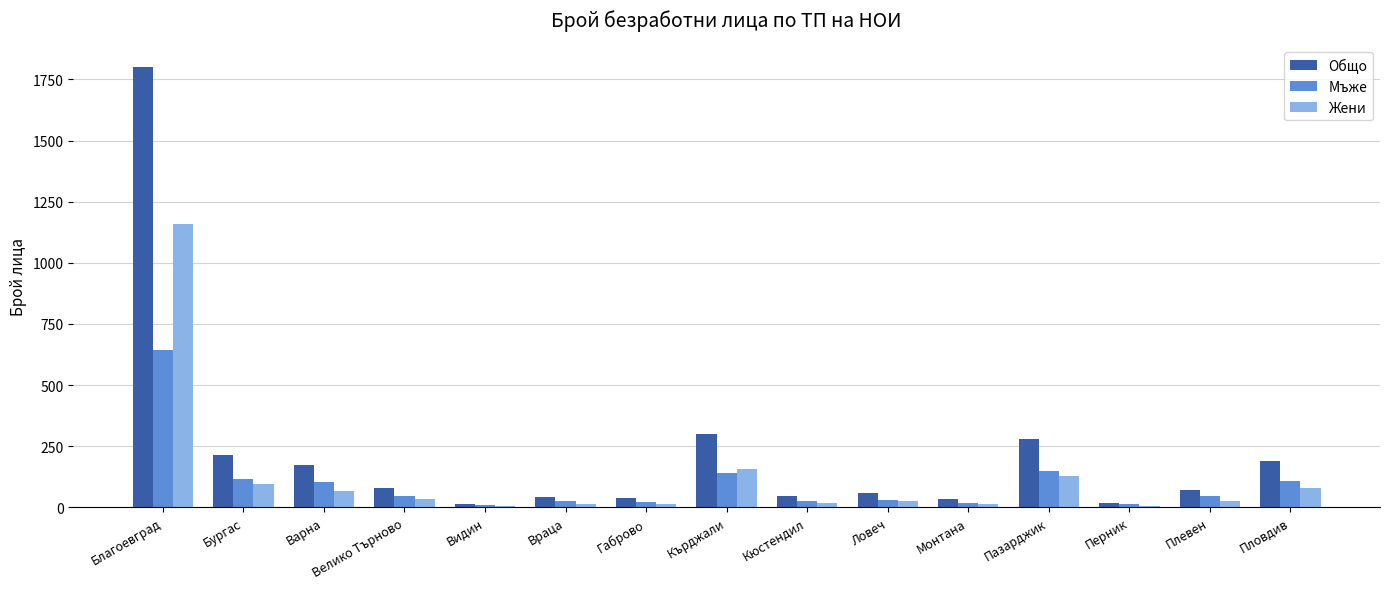

What is the sum of all Жени values?

1852